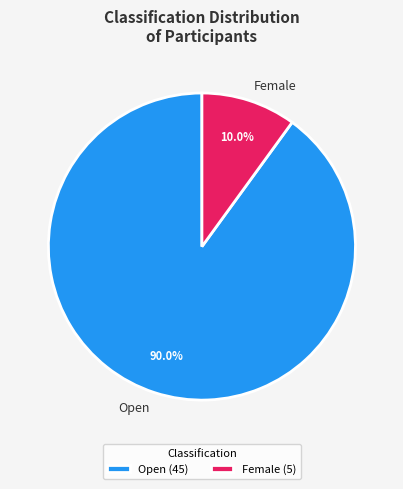

True or false: Open accounts for 75% of the total.

False